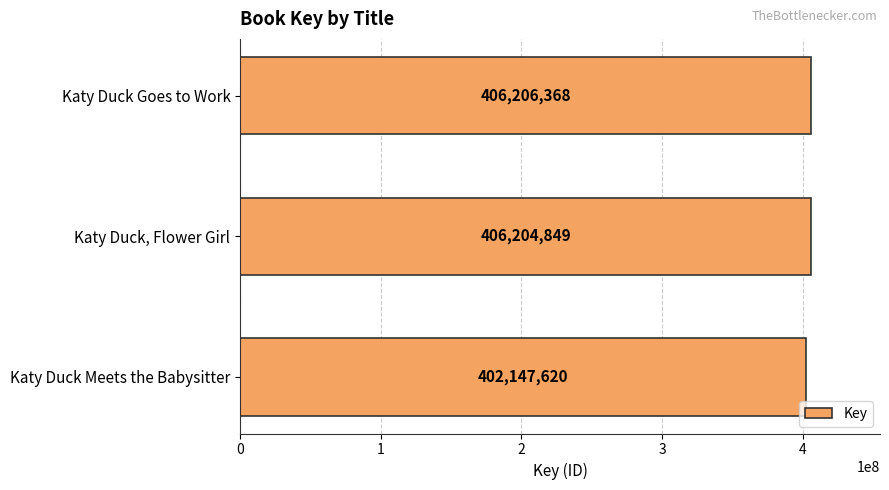

The chart shows a value of 718111071 at Katy Duck, Flower Girl. True or false?

False